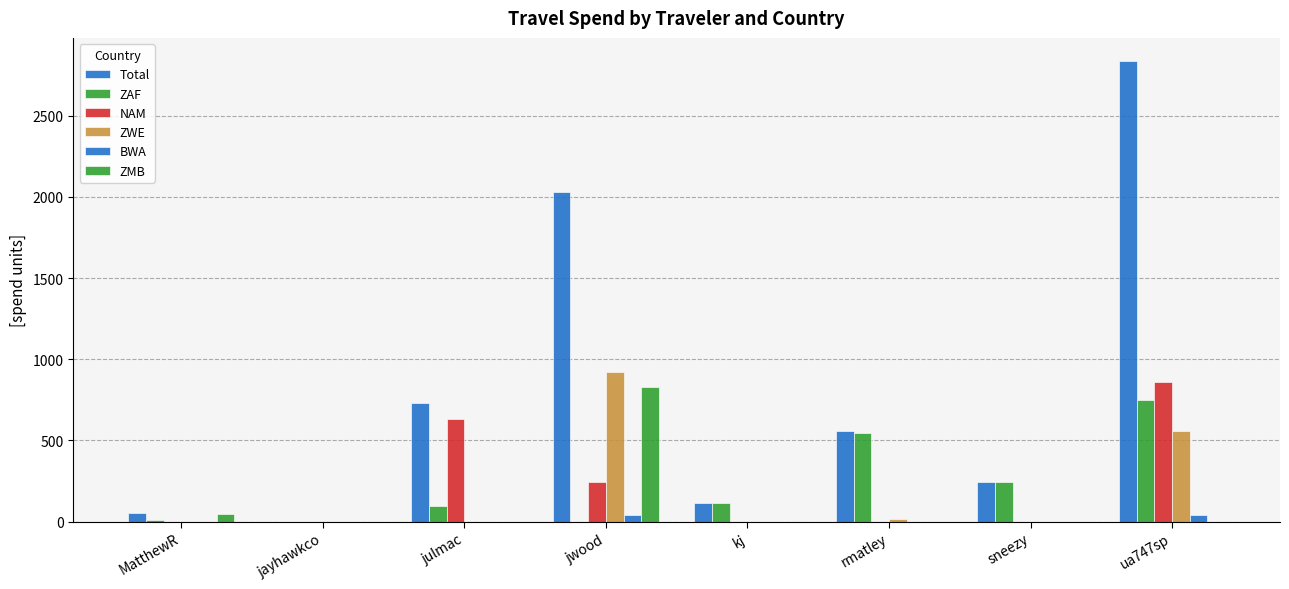

Are the bars horizontal?

No